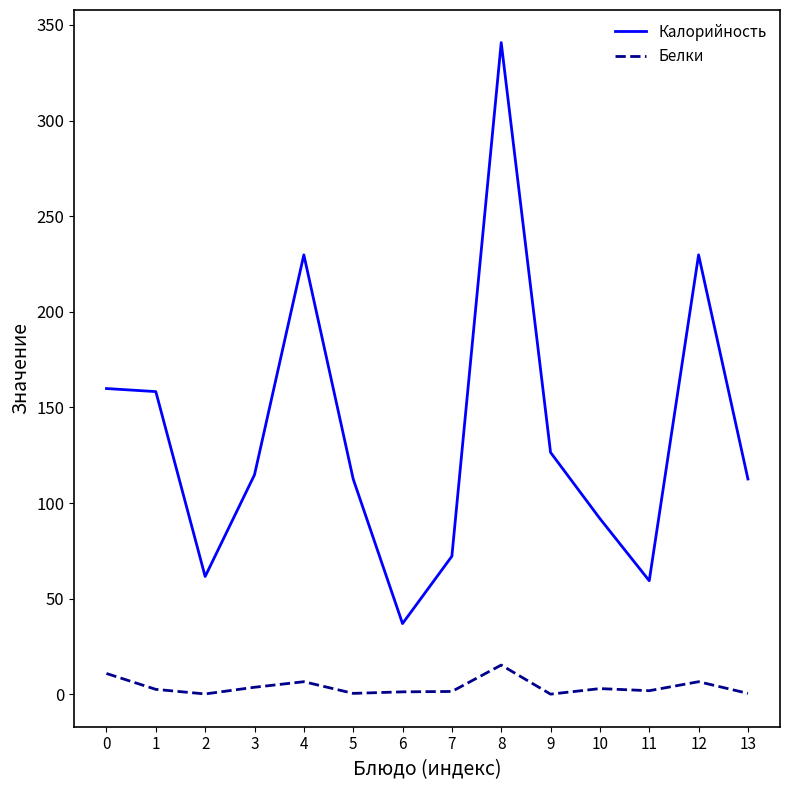

True or false: Белки and Калорийность intersect in this chart.

False